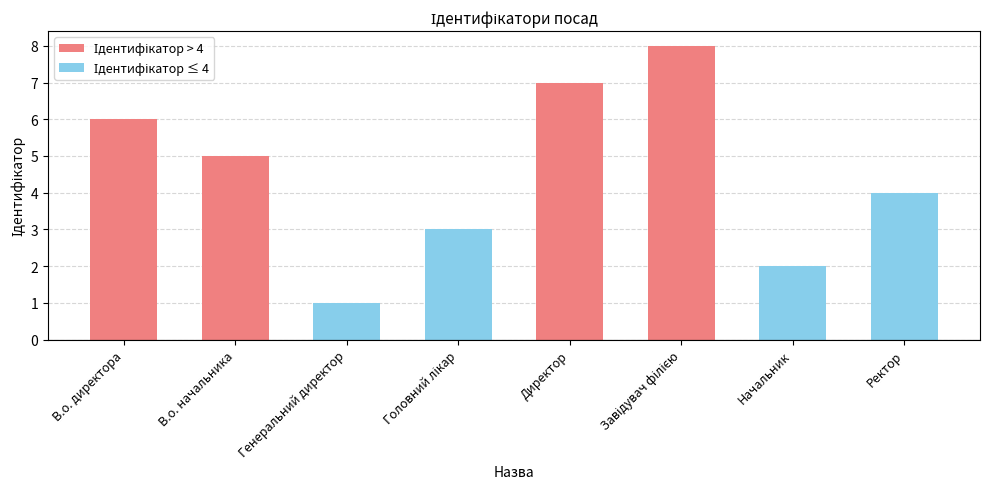

Which series has the widest spread of values?

Ідентифікатор > 4